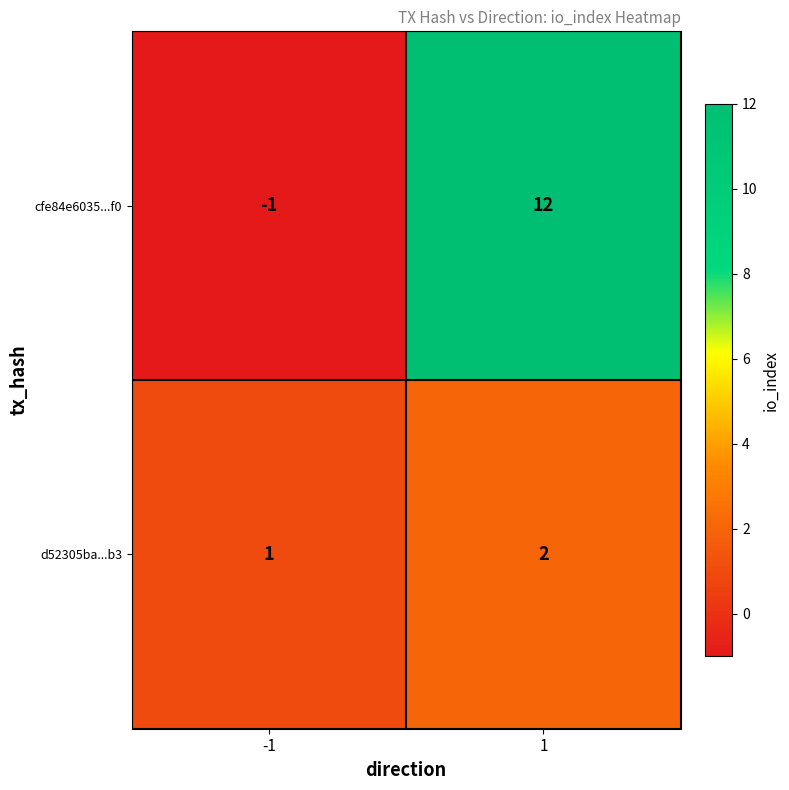

What is the maximum value shown in the chart?

12